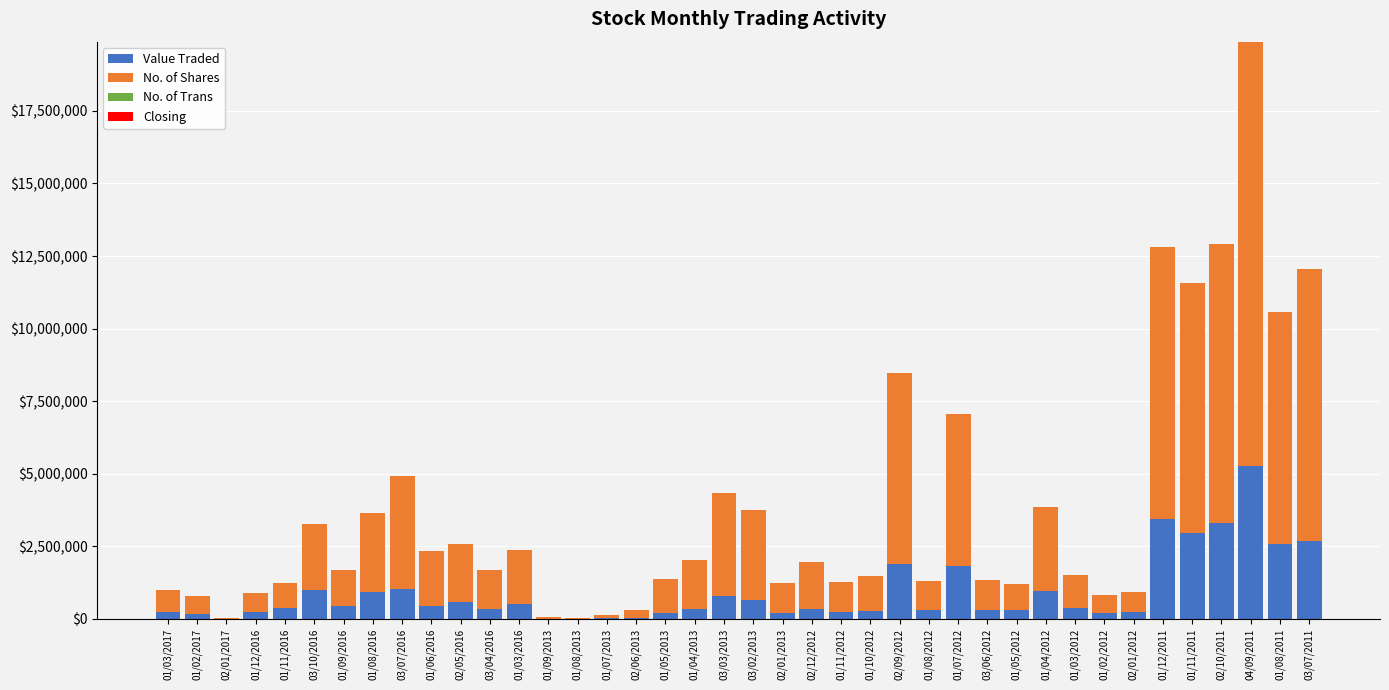

At which category is the sum across all series the highest?

04/09/2011